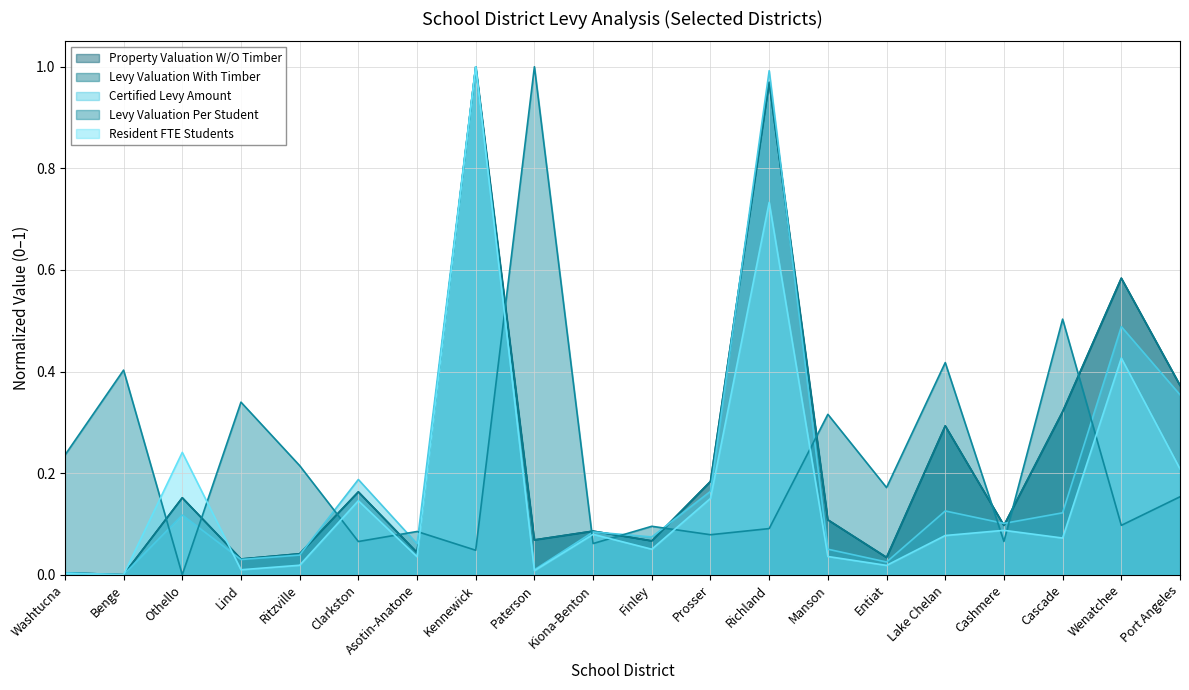

At which label does Resident FTE Students reach its peak?

Kennewick